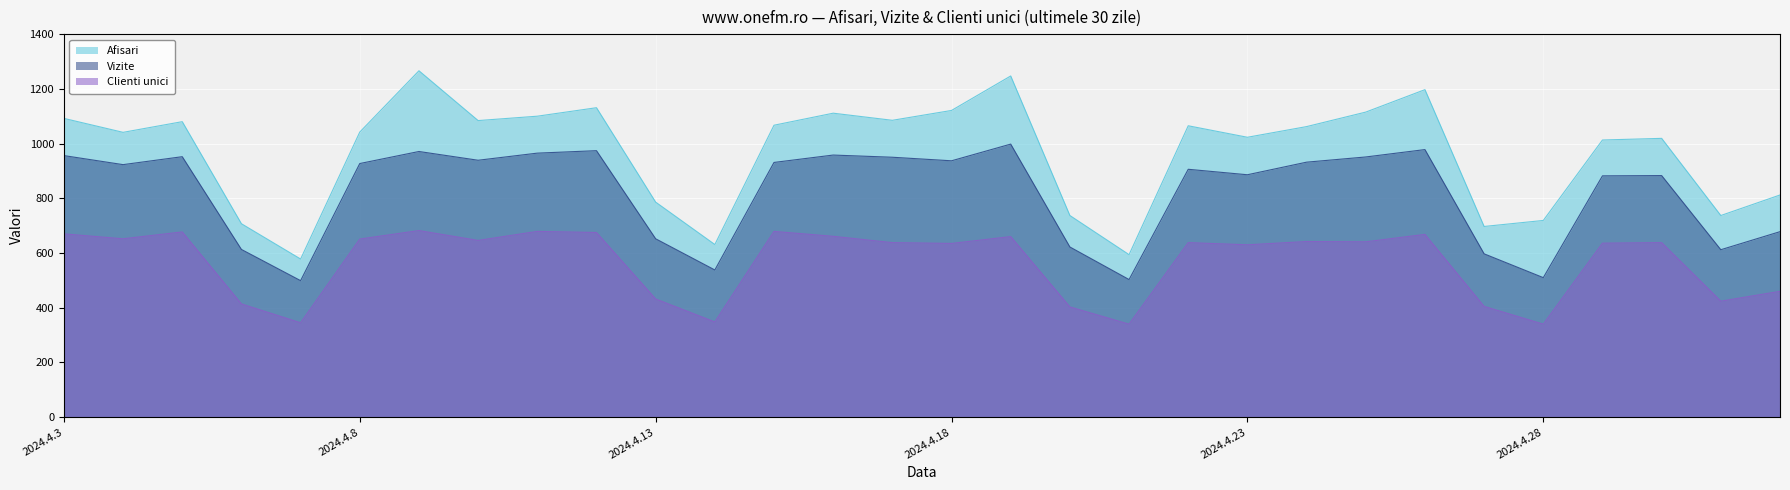

What is the average value of the Vizite series?

821